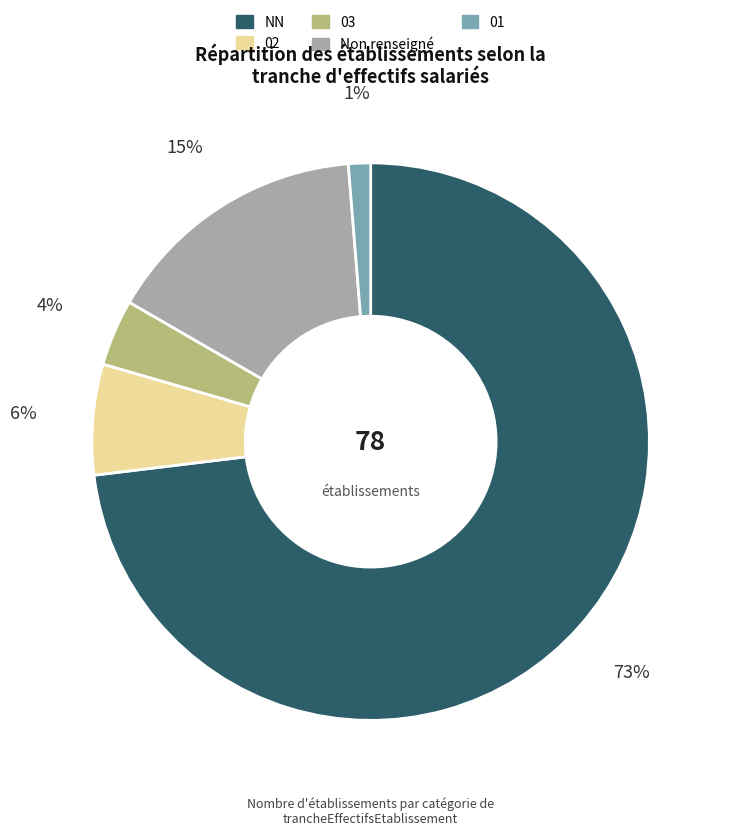

Does any single category account for the majority?

Yes